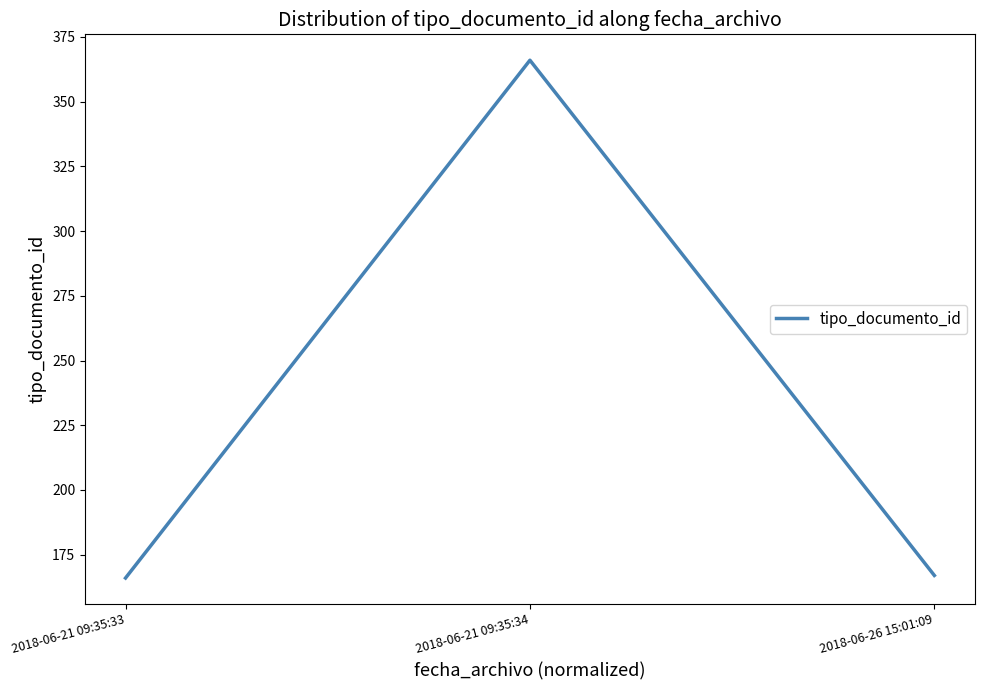

True or false: the data shows 572 at 2018-06-21 09:35:34.

False